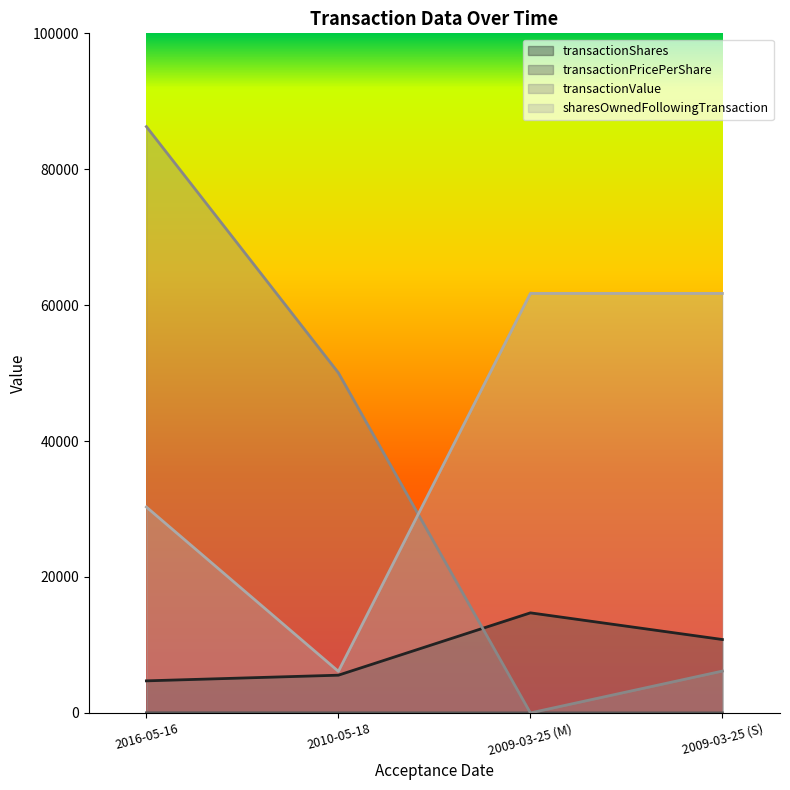

The value of transactionValue at 2010-05-18 is 29587.6. True or false?

False